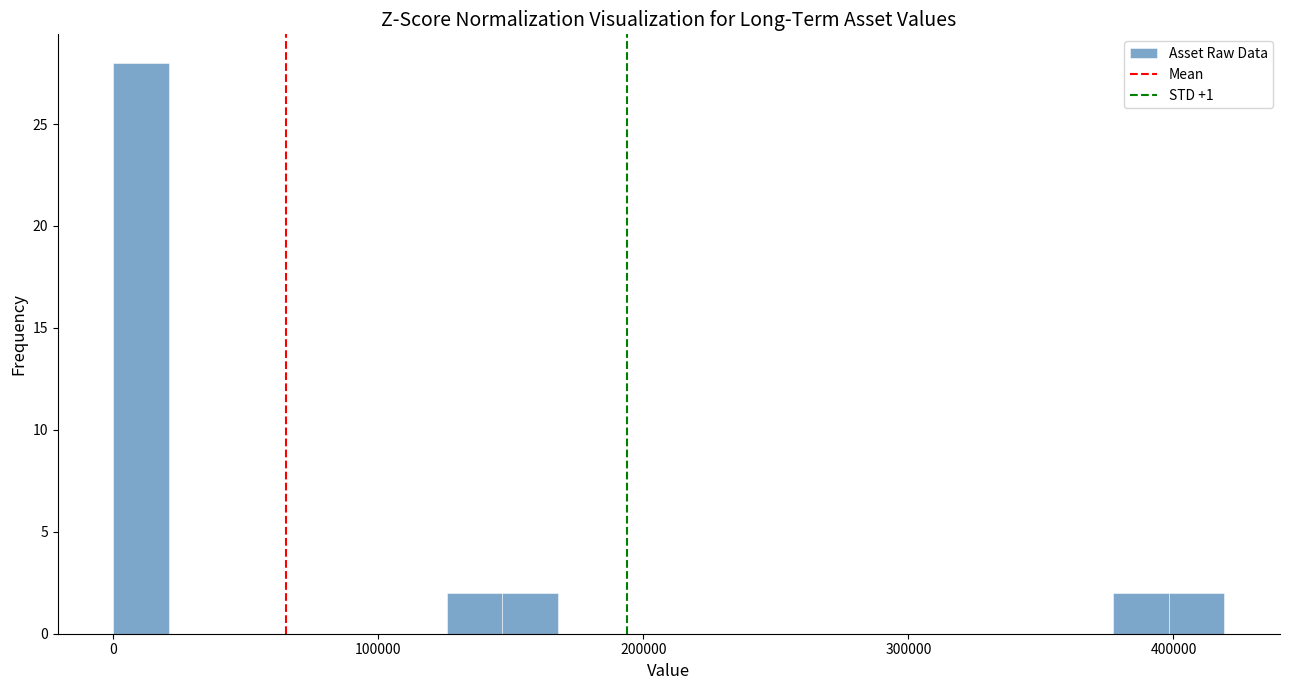

Read against the x-axis, roughly where is the centre of the tallest bar?

10000